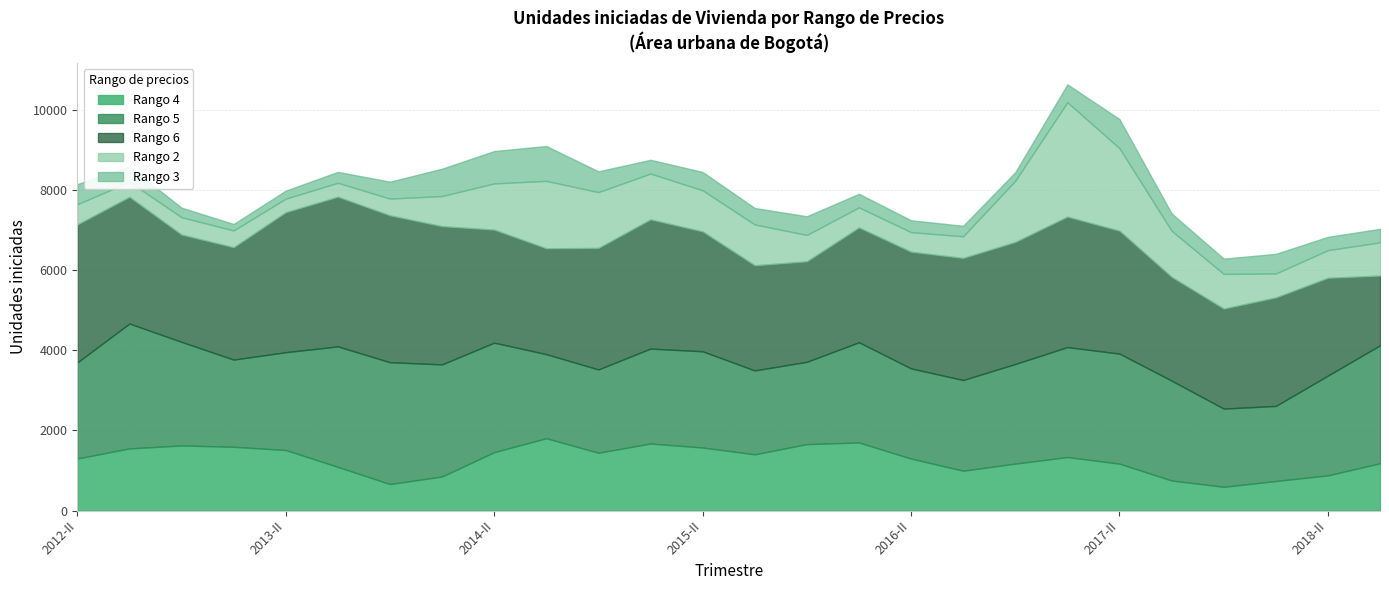

True or false: Rango 6 has a value of 2374 at 2014-III.

True